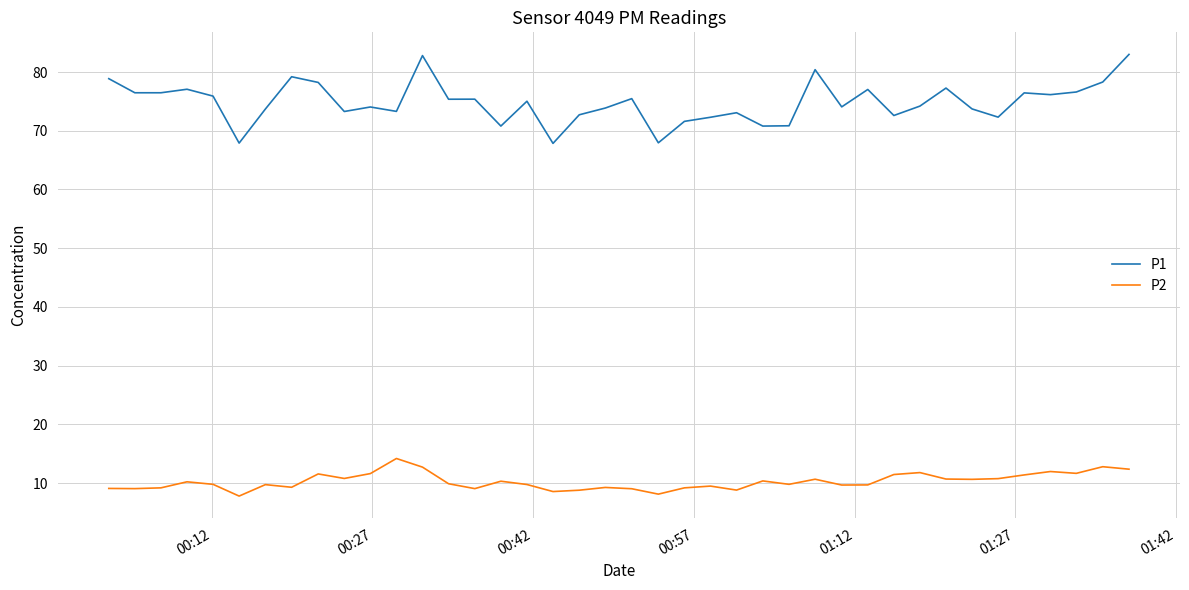

Rank the series by their average value, from highest to lowest.

P1, P2